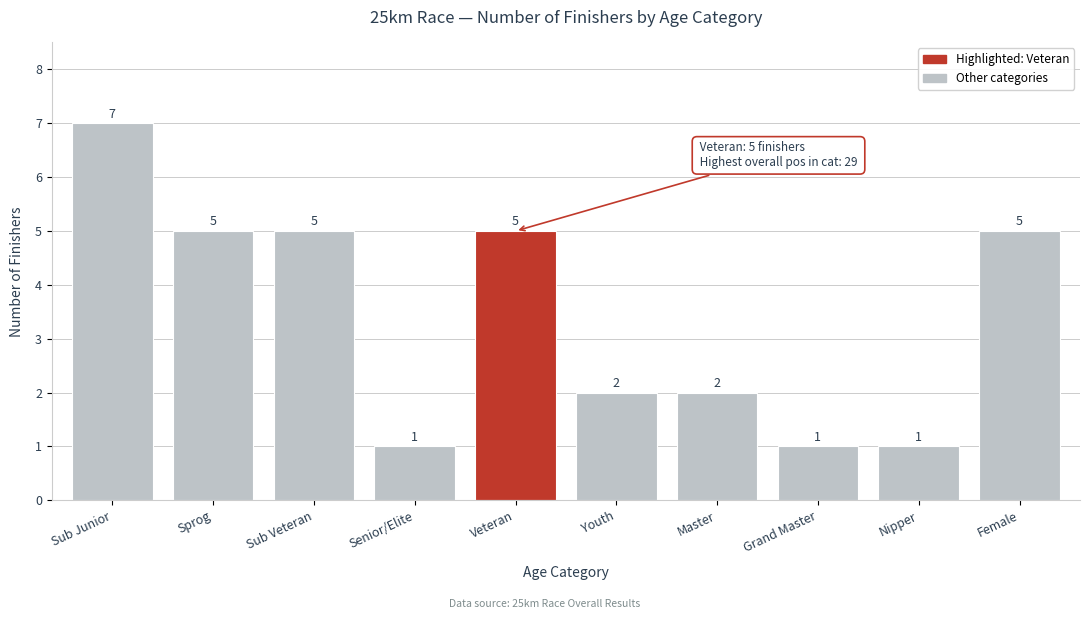

What is the ratio of the value at Female to the value at Sub Veteran?

1.0